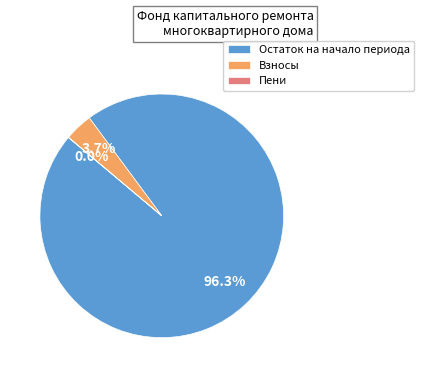

Combined, do Остаток на начало периода and Взносы account for over 50%?

Yes